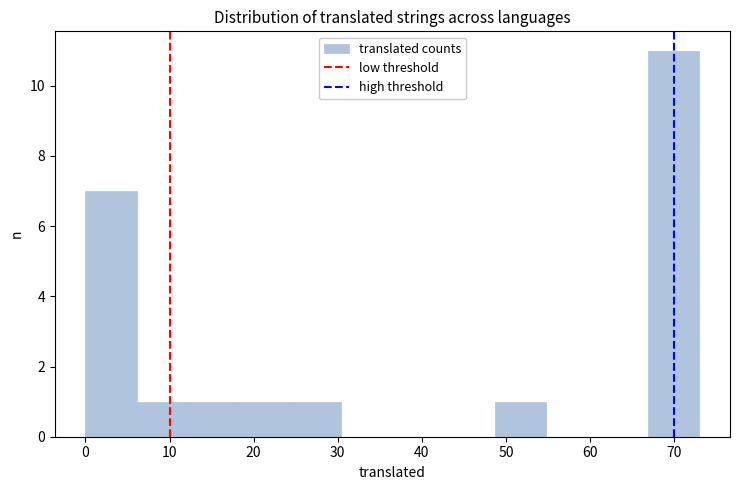

Reading left to right, list every bar in this chart as the range it spans on the x-axis followed by its height. Neither the bar edges nor the heights are printed on the chart, so give them approximately, as read against the axes.

0 to 6: 7
6 to 12: 1
12 to 18: 1
18 to 24: 1
24 to 30: 1
30 to 37: 0
37 to 43: 0
43 to 49: 0
49 to 55: 1
55 to 61: 0
61 to 67: 0
67 to 73: 11